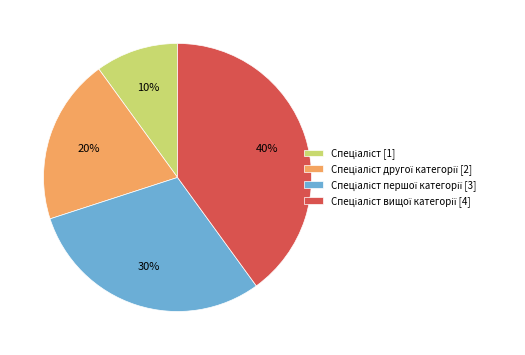

To the nearest percent, what is the average slice percentage?

25%